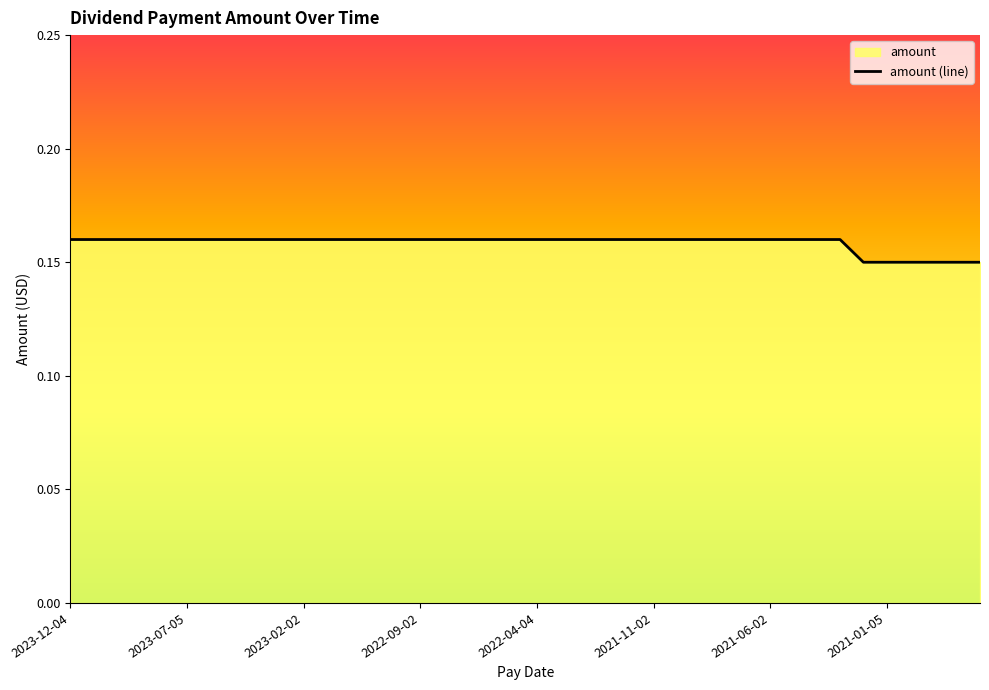

Count the values in the range 0 to 1.

40